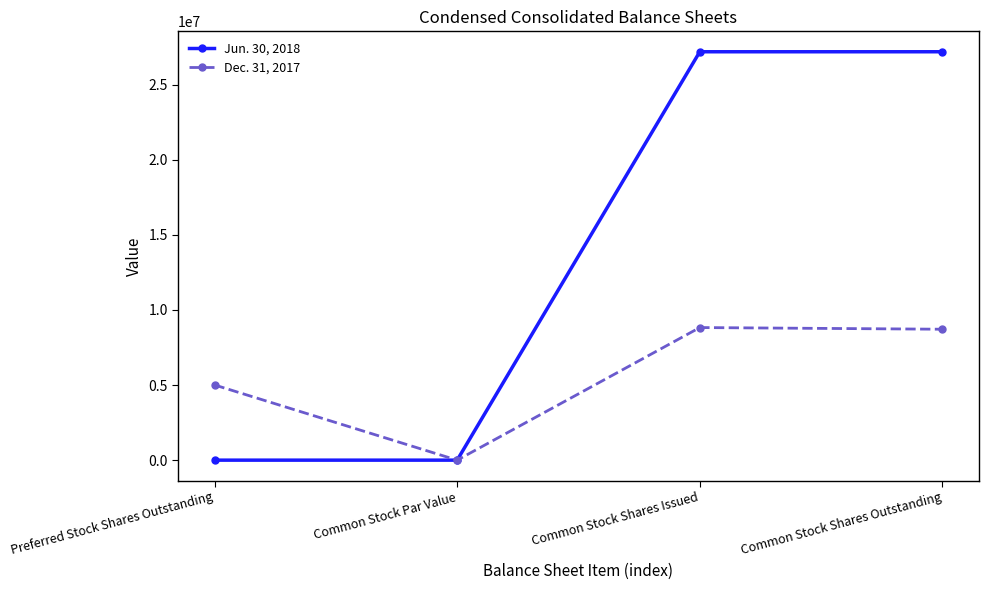

How many series are shown in this chart?

2